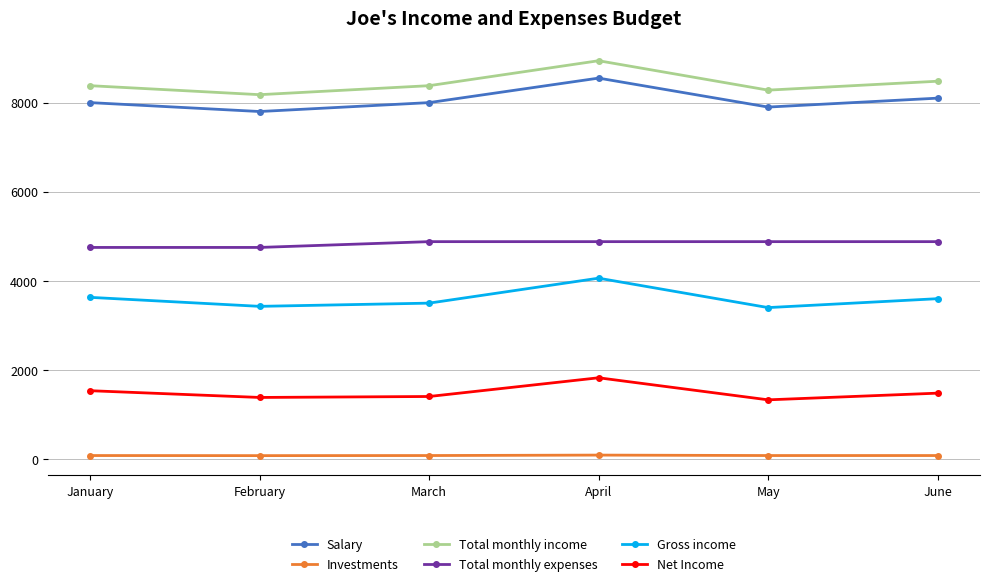

How many distinct data groups are displayed?

6